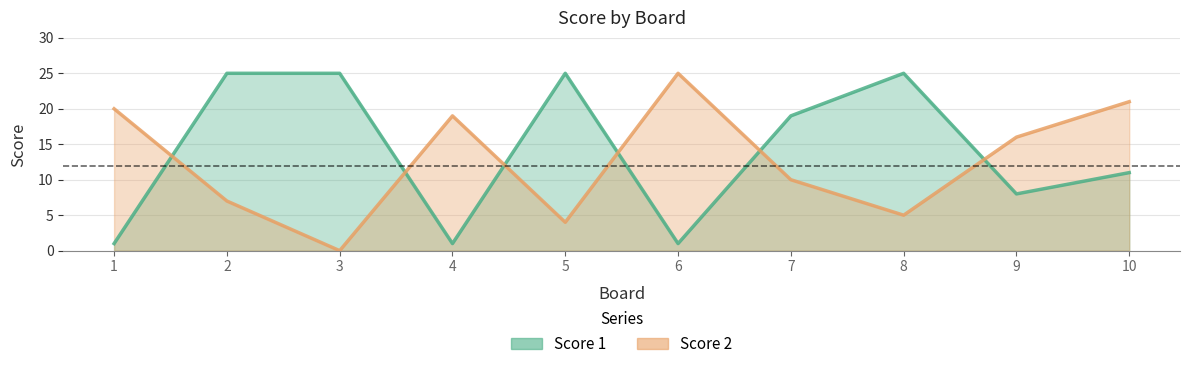

The value of Score 1 at 7 is 33. True or false?

False